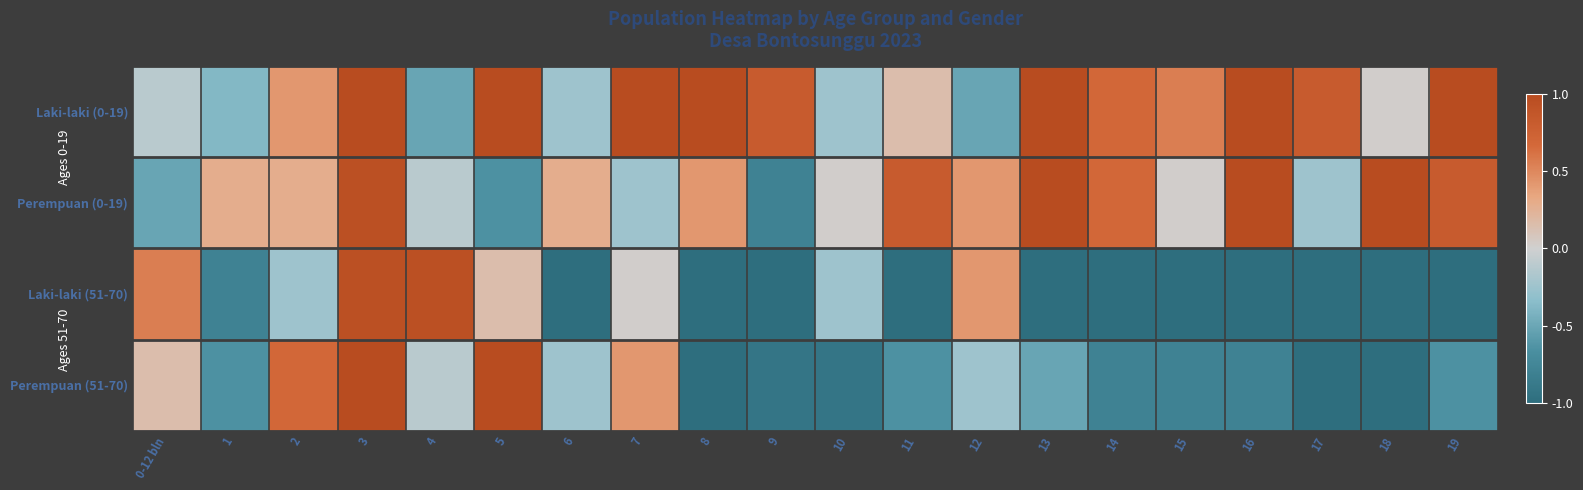

Rank the series at 7 from highest to lowest value.

Laki-laki (0-19), Perempuan (51-70), Laki-laki (51-70), Perempuan (0-19)